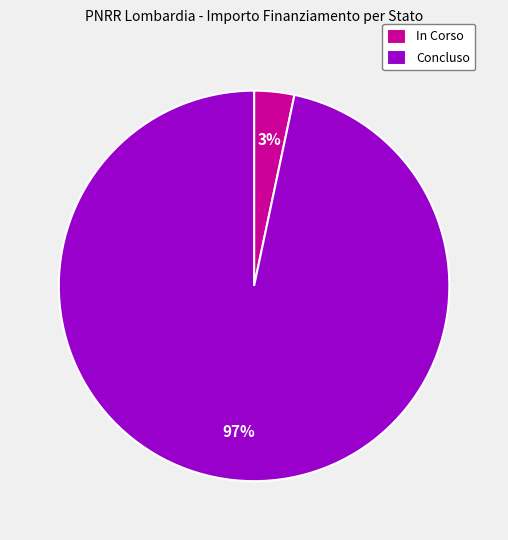

How many slices are in this pie chart?

2